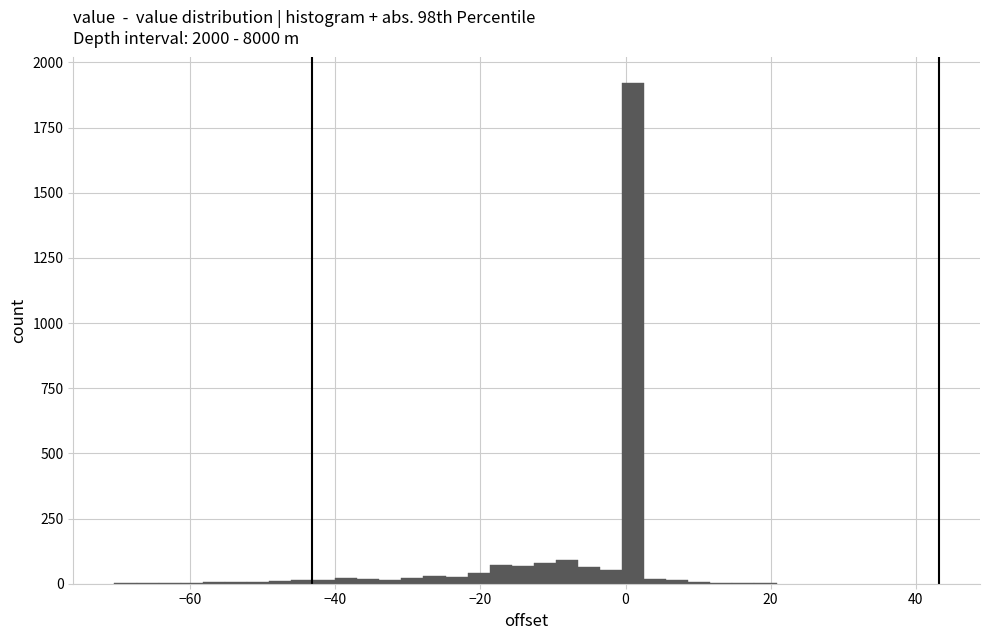

Around what value on the x-axis is the tallest bar? Give the approximate position of its centre, as read against the axis.

2